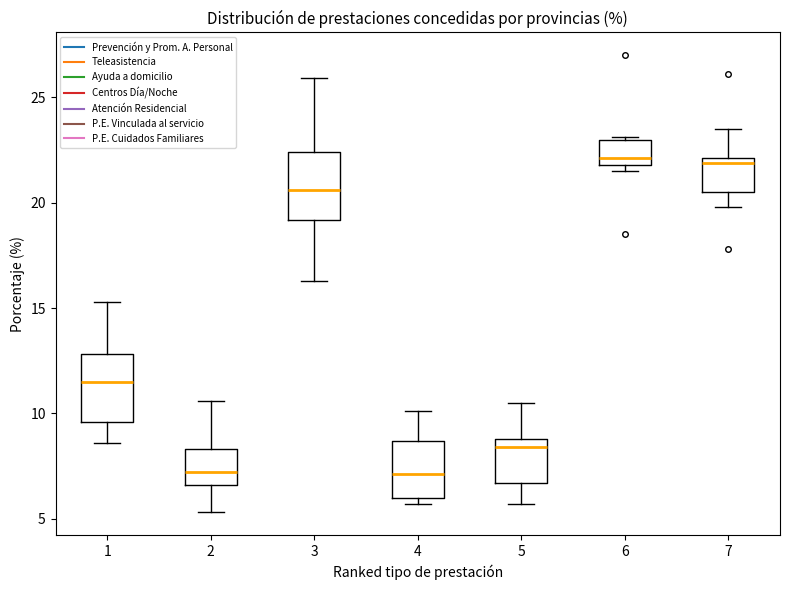

Where does the median line of the box at x = 5 sit on the y-axis? The values are not printed on the chart, so give them approximately, as read against the axis.

8.5